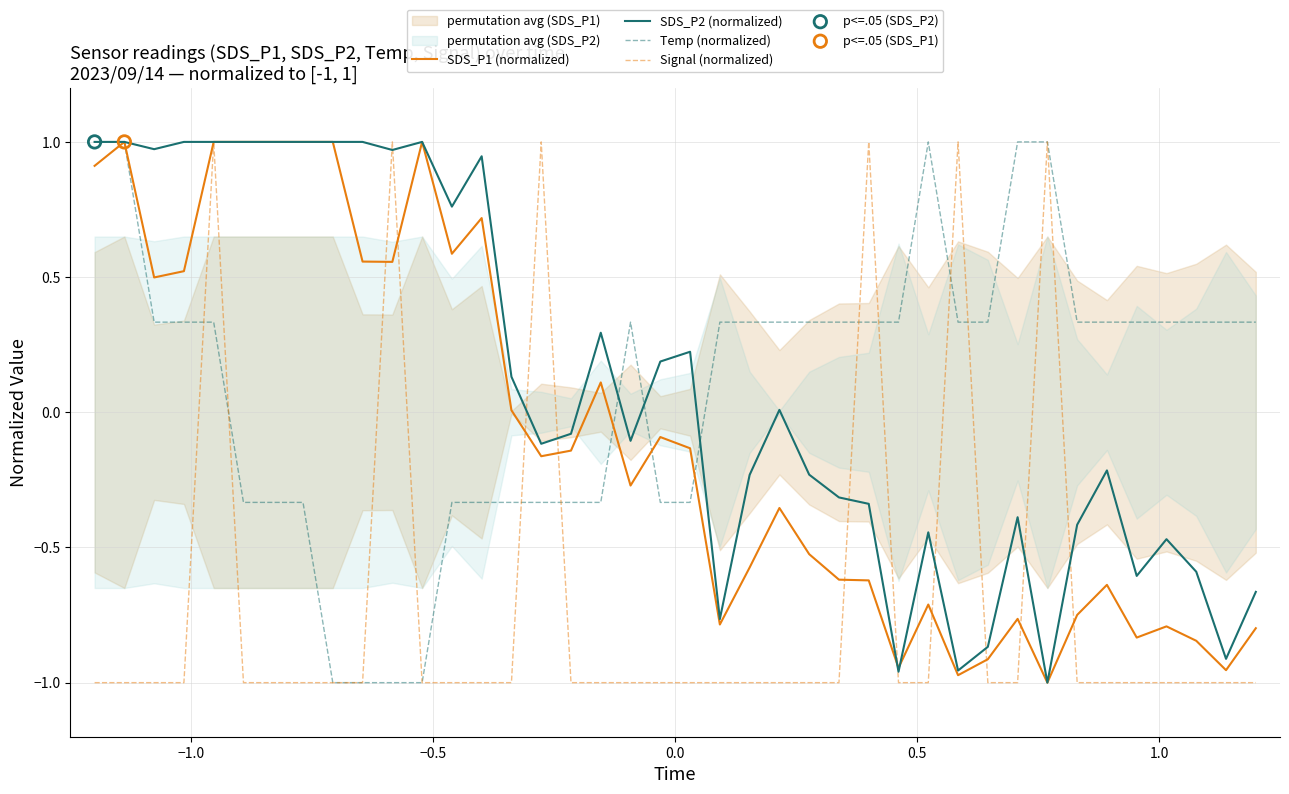

Which series has the largest Y range (max minus min)?

SDS_P1 (normalized)